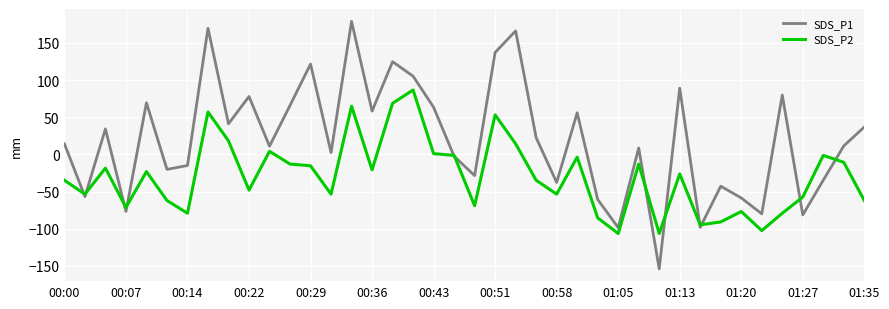

What is the lowest value of the SDS_P2 series?

-106.4